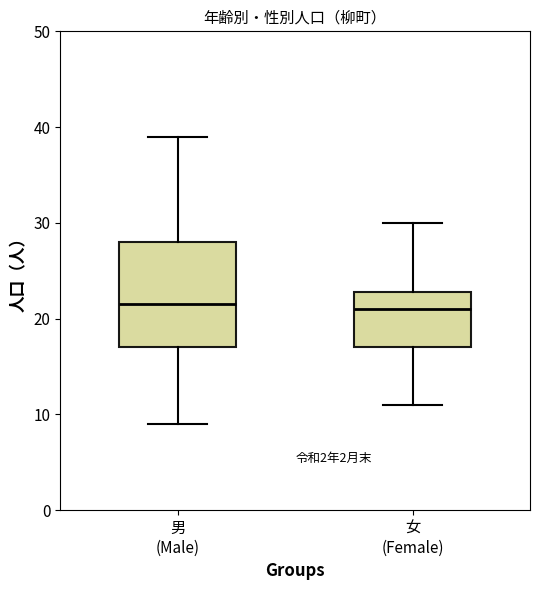

Reading left to right, transcribe this box plot: for each box, give where its median line is, the range the box spans, and where its two whiskers end, as read against the y-axis. The values are not printed on the chart, so give them approximately, as read against the axis.

男 (Male): median 22, box 17 to 28, whiskers 9 to 39
女 (Female): median 21, box 17 to 23, whiskers 11 to 30